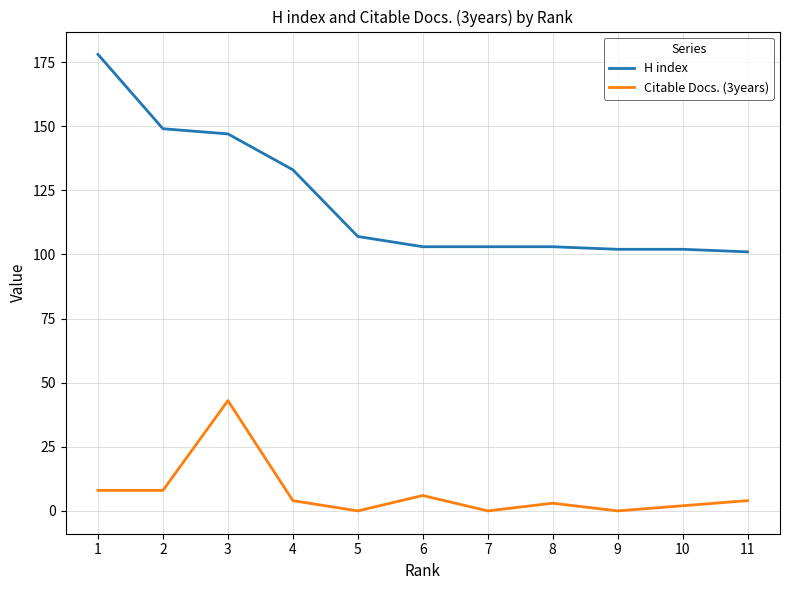

What are all the series names shown in the legend?

H index, Citable Docs. (3years)